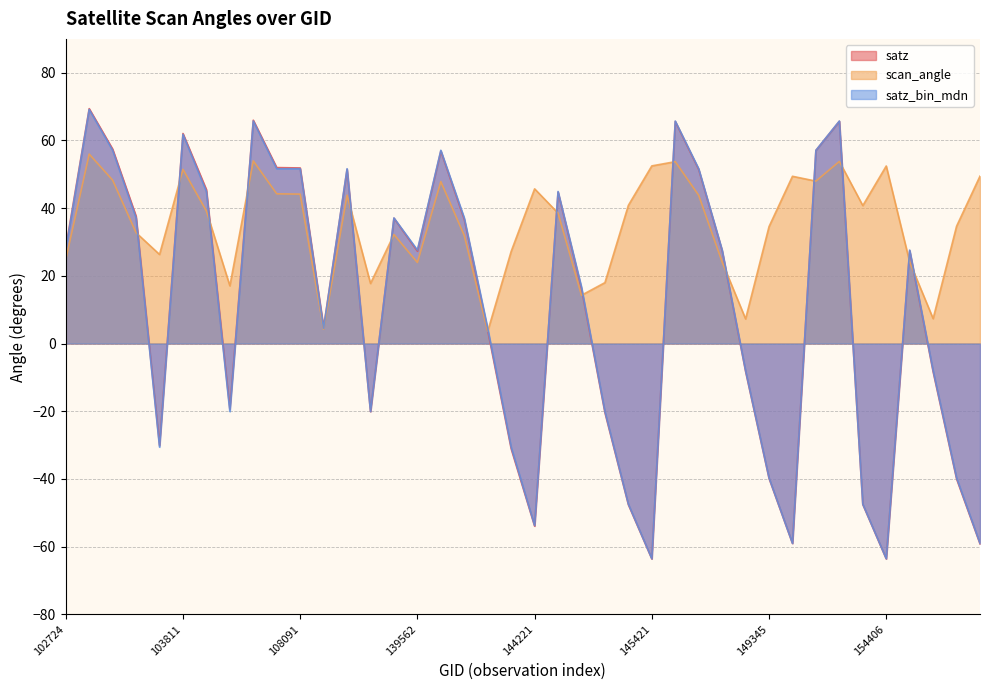

Which series has the largest total across all categories?

scan_angle